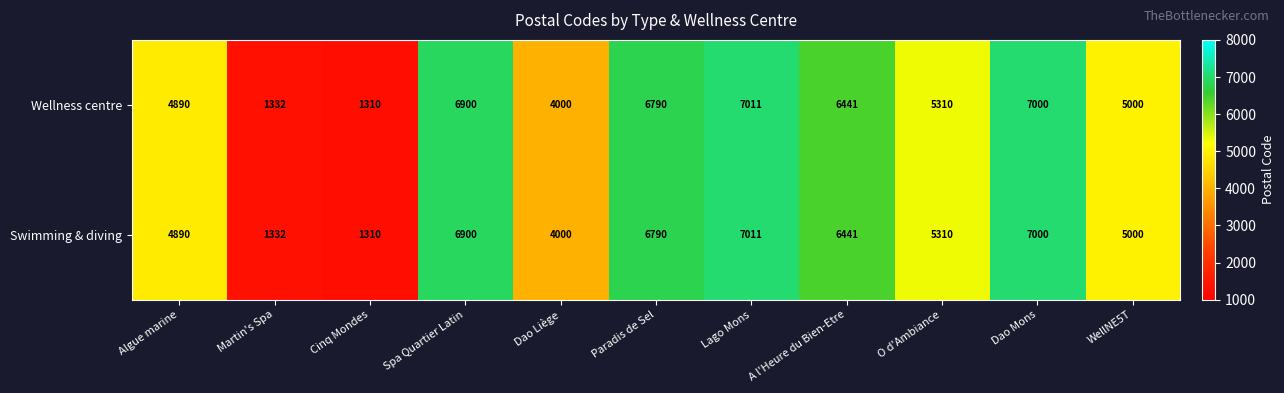

At which category is the sum across all series the highest?

Lago Mons